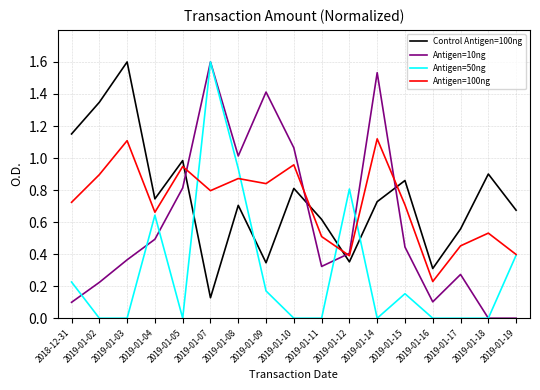

What is the greatest value displayed?

1.6